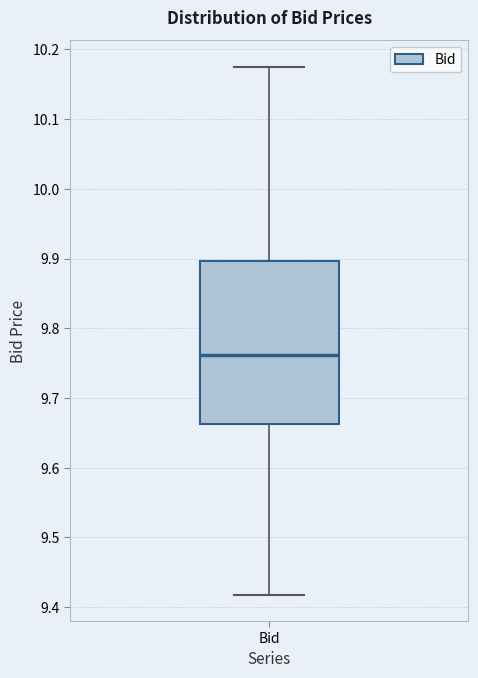

Where is the upper edge of the box for Bid on the y-axis? The values are not printed on the chart, so give them approximately, as read against the axis.

9.90